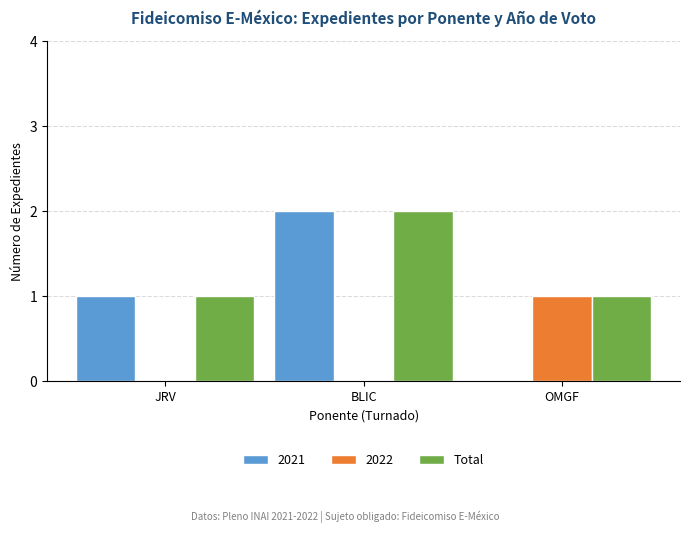

Which category has the highest value across all series?

BLIC